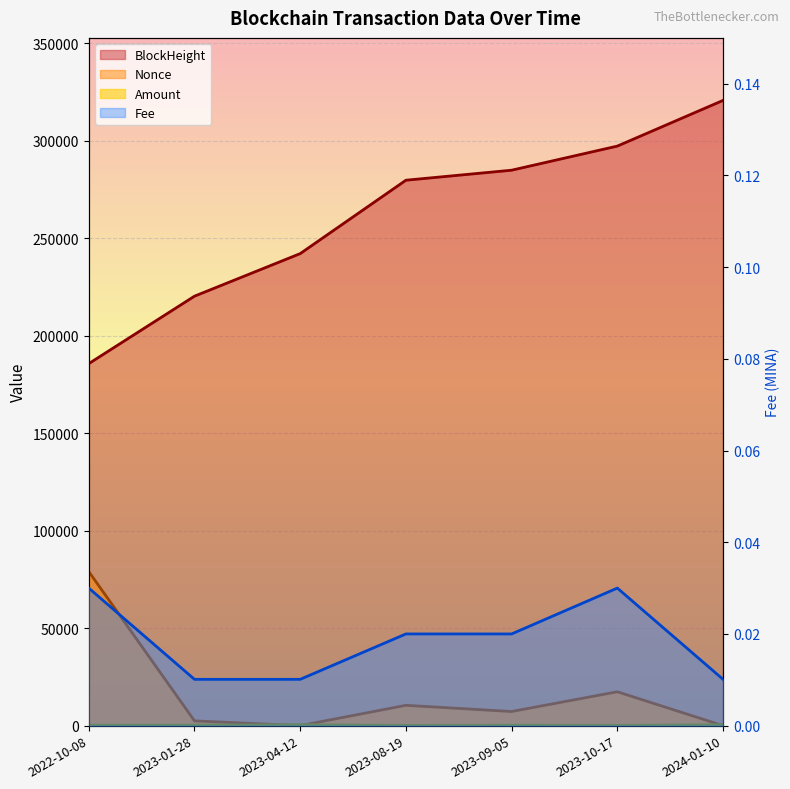

How many lines are shown in the chart?

2